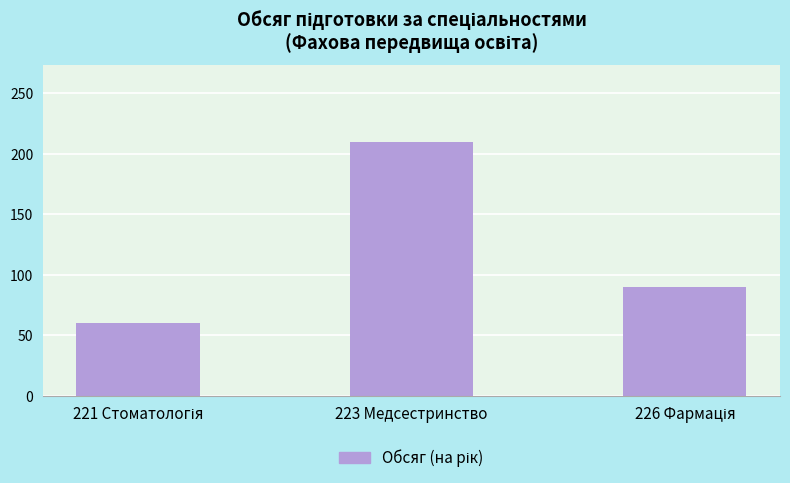

The chart shows a value of 210 at 223 Медсестринство. True or false?

True